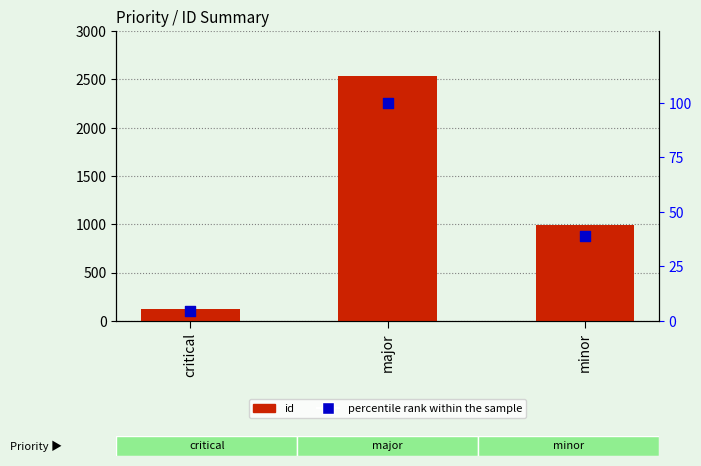

What is the total value across all series at critical?

125.8